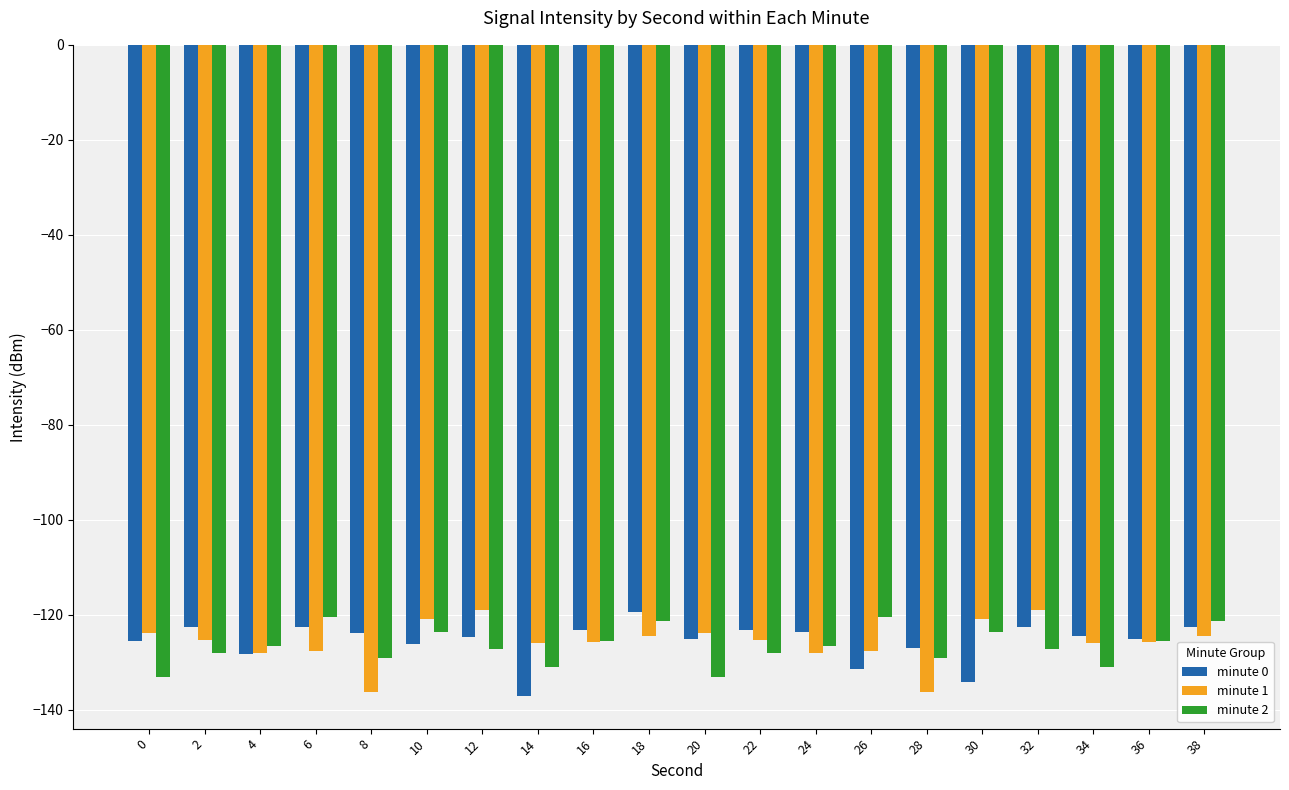

What is the spread (max minus min) of values at 34?

6.5